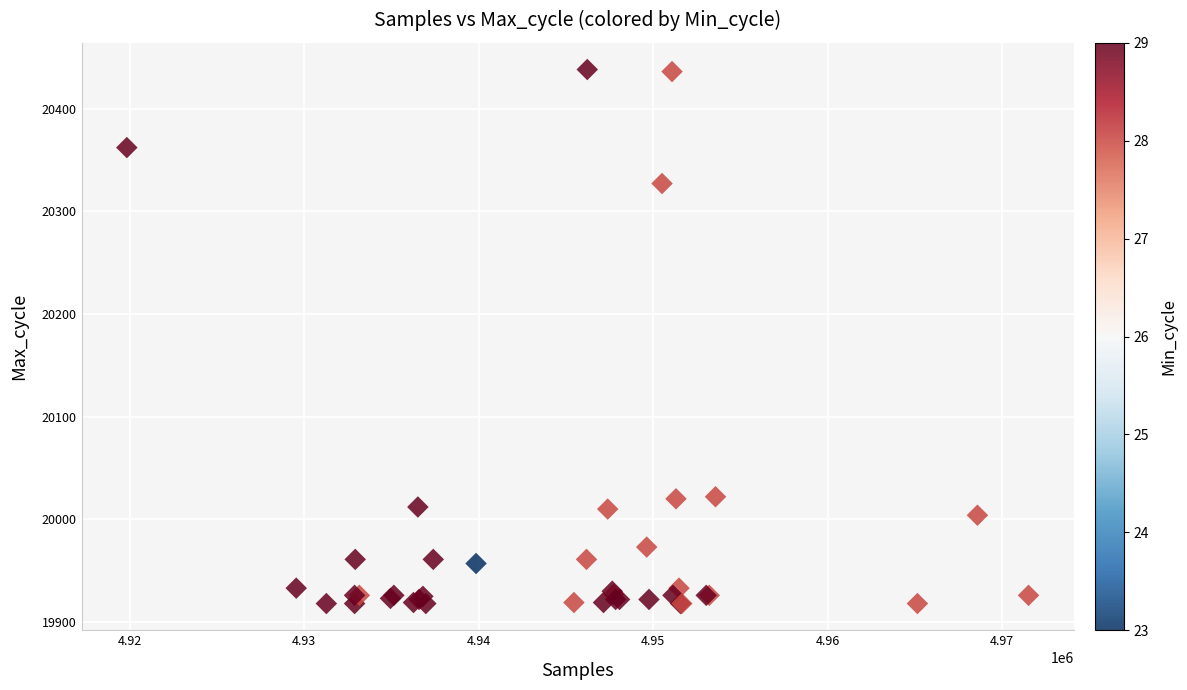

What Y value in the scatter plot is closest to 20178?

20327